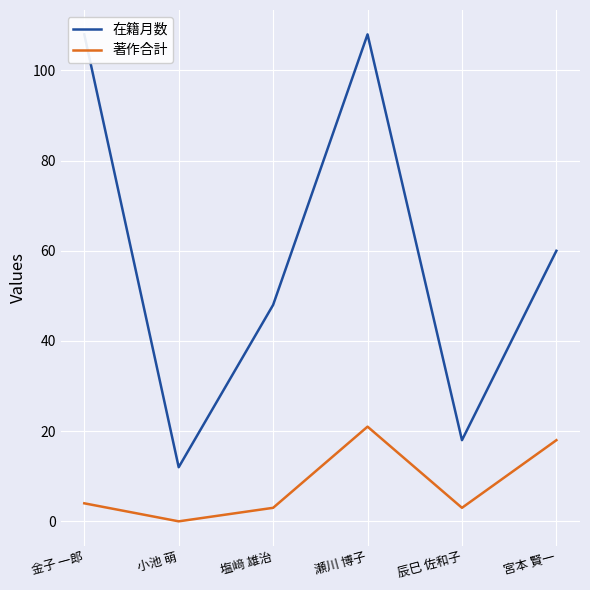

What is the sum of the 在籍月数 values at 宮本 賢一 and 辰巳 佐和子?

78